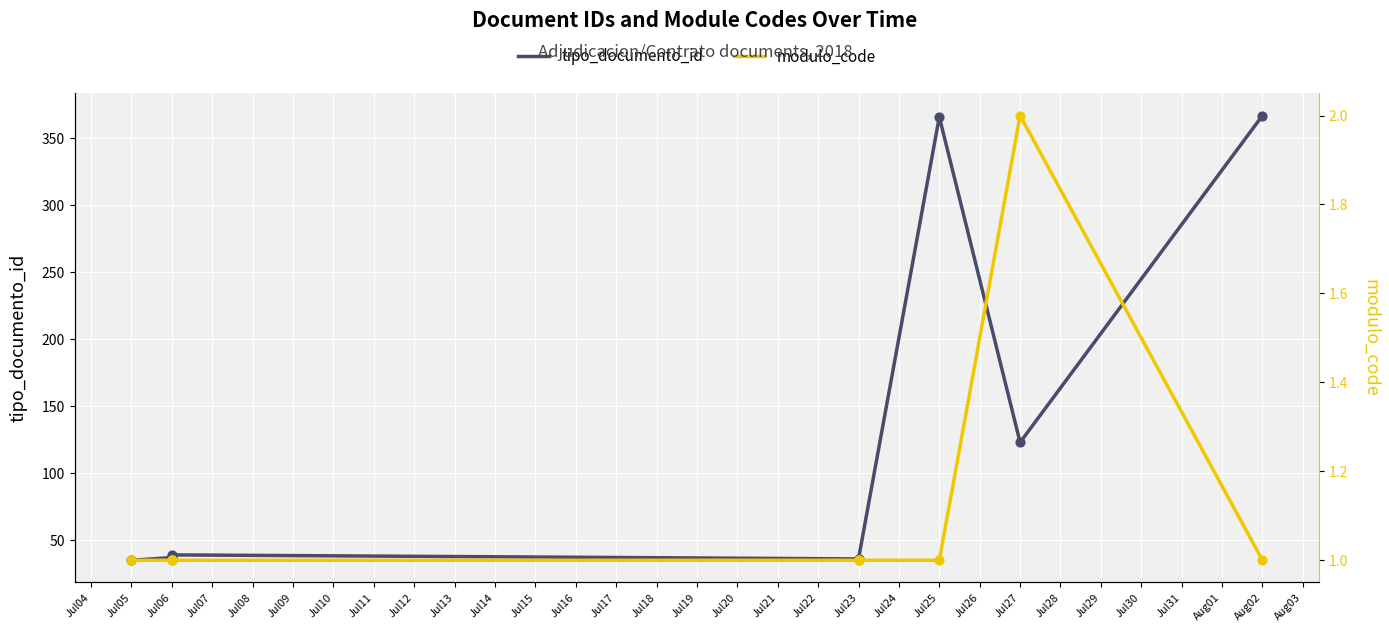

What are all the series names shown in the legend?

tipo_documento_id, modulo_code